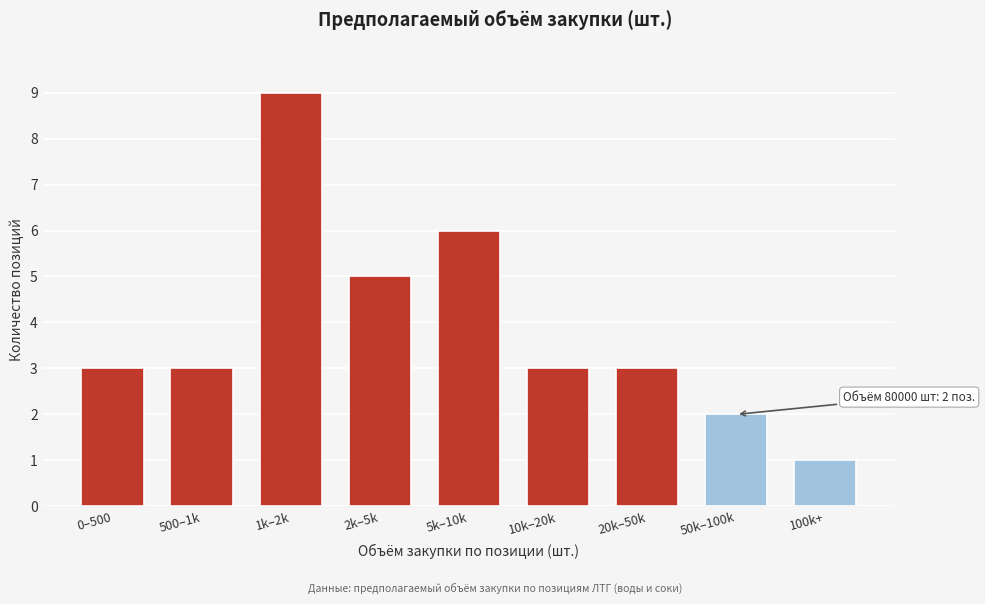

Reading right to left, what are all the values shown in this chart?

100k+=1	50k–100k=2	20k–50k=3	10k–20k=3	5k–10k=6	2k–5k=5	1k–2k=9	500–1k=3	0–500=3